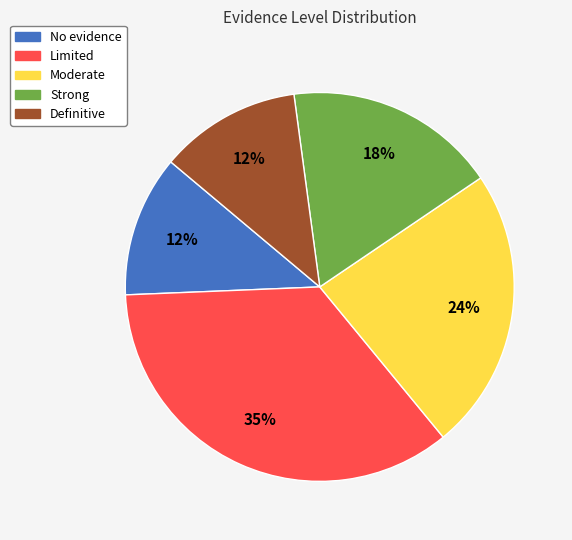

True or false: Definitive accounts for 12% of the total.

True